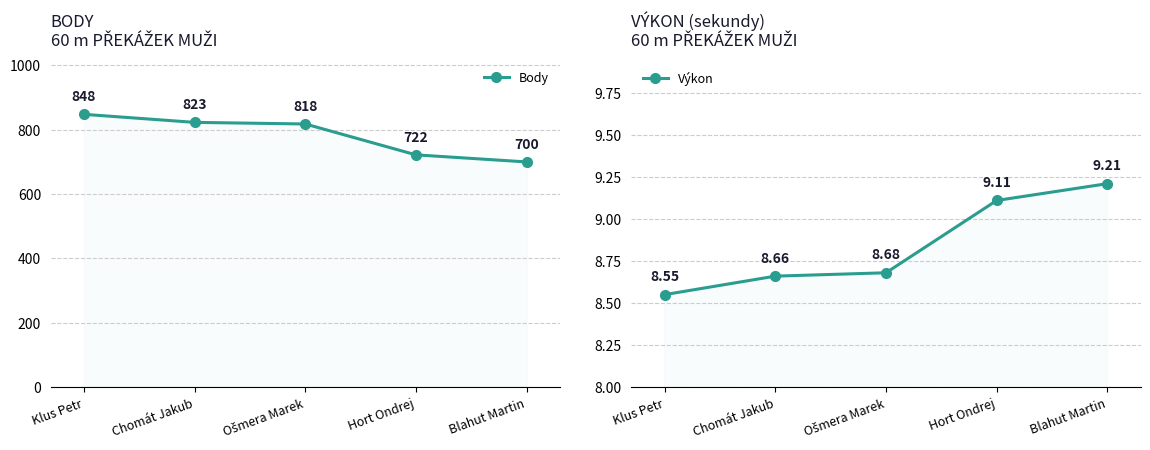

How many lines are shown in the chart?

2